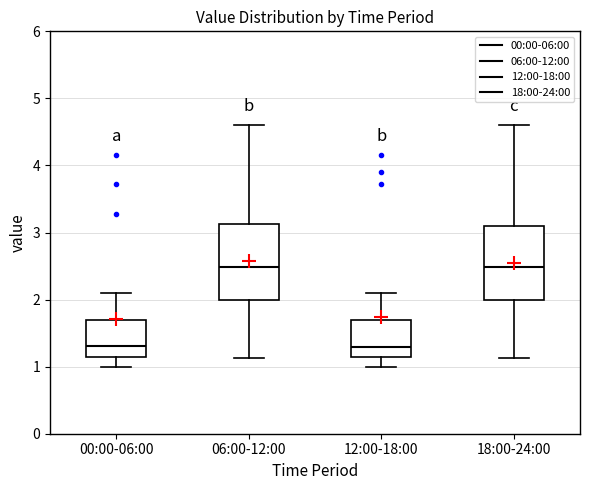

Where is the lower edge of the box for 06:00-12:00 on the y-axis? The values are not printed on the chart, so give them approximately, as read against the axis.

2.0